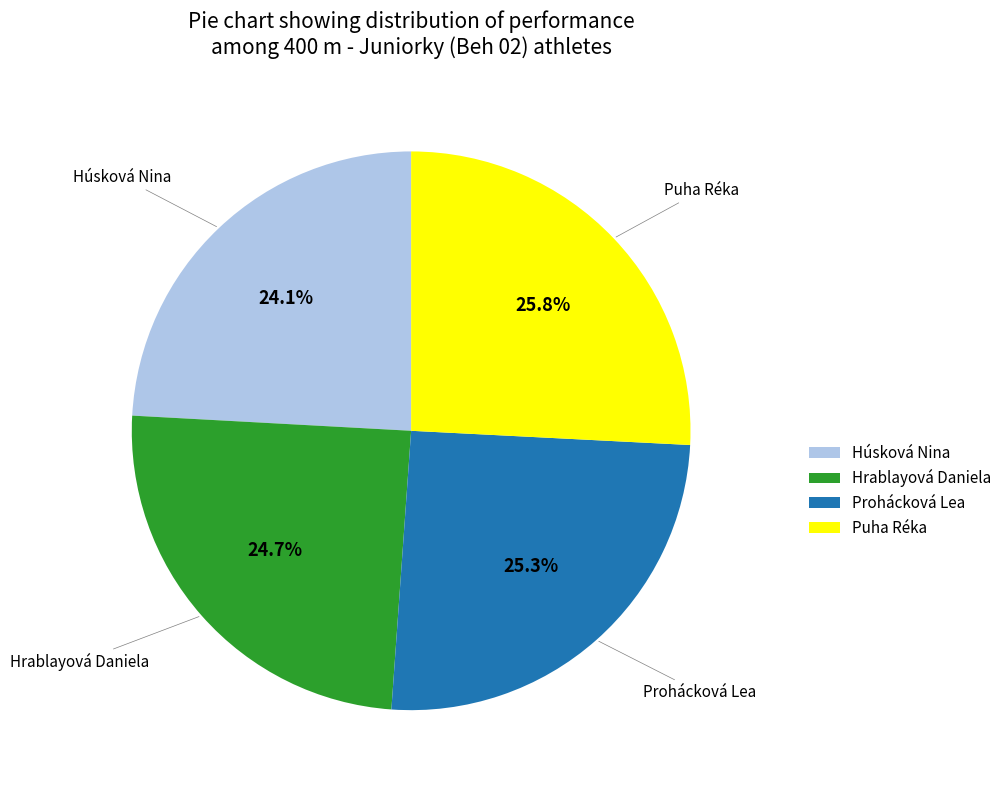

To the nearest percent, what percentage of the pie is Puha Réka?

26%